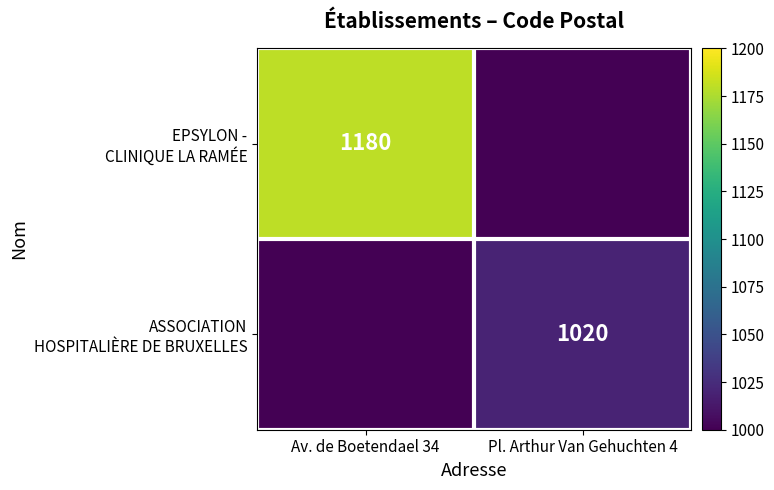

Is it true that ASSOCIATION HOSPITALIÈRE DE BRUXELLES equals 0 at Av. de Boetendael 34?

True